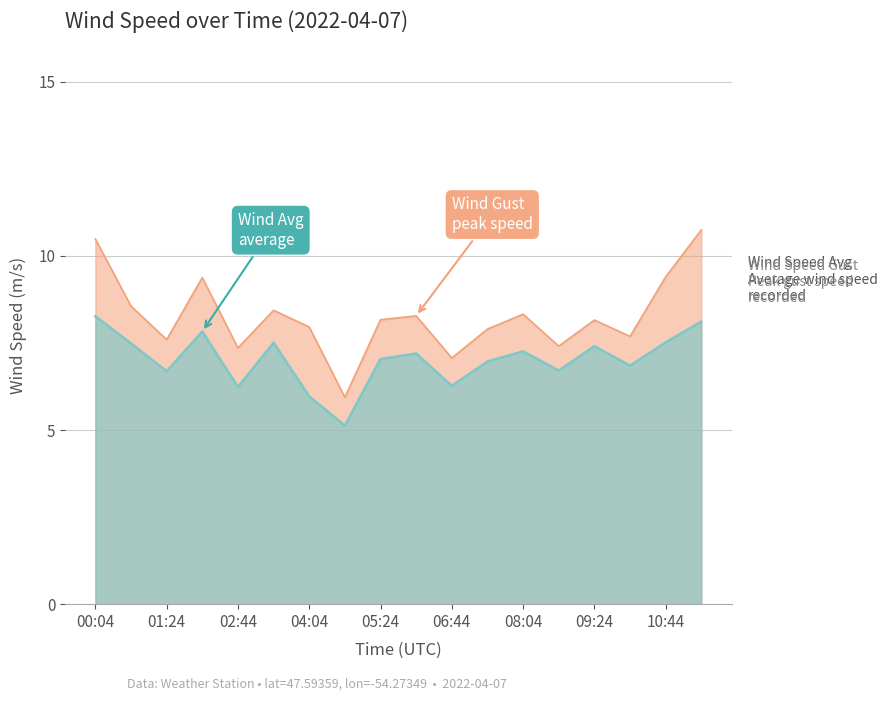

What value does the Wind Speed Gust series have at 10:44?

9.4